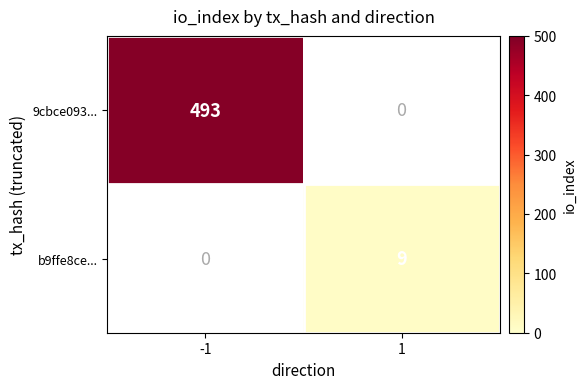

Is it true that b9ffe8ce... equals 9 at 1?

True